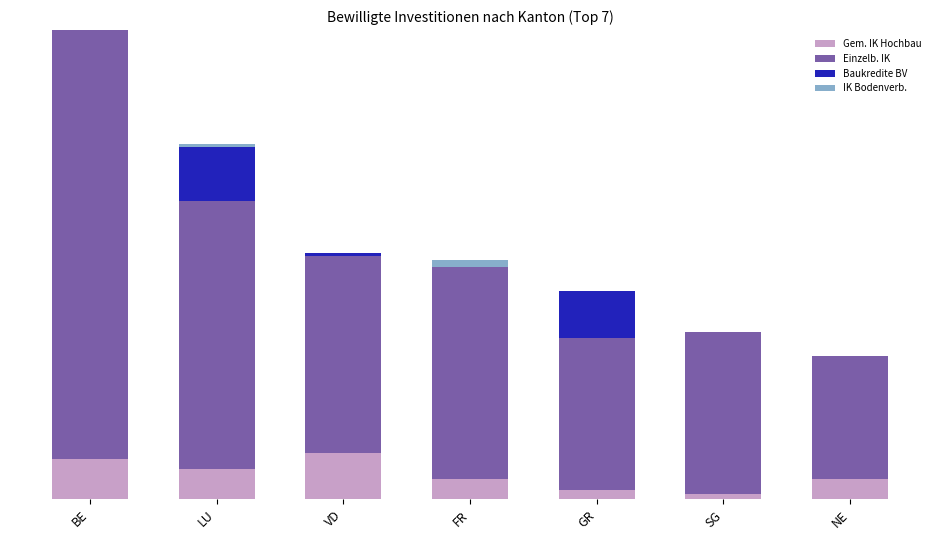

What are all the series names shown in the legend?

Gem. IK Hochbau, Einzelb. IK, Baukredite BV, IK Bodenverb.